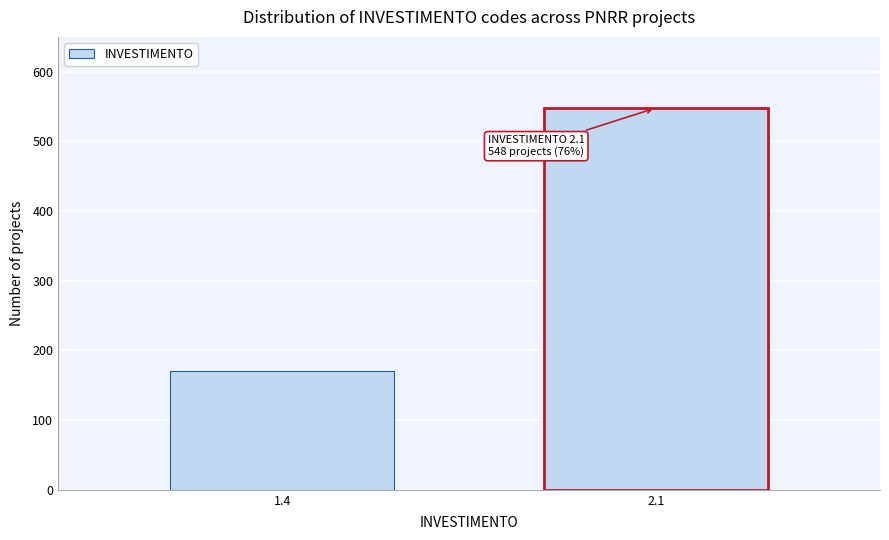

Reading left to right, list all the values displayed in this chart.

1.4=170	2.1=548